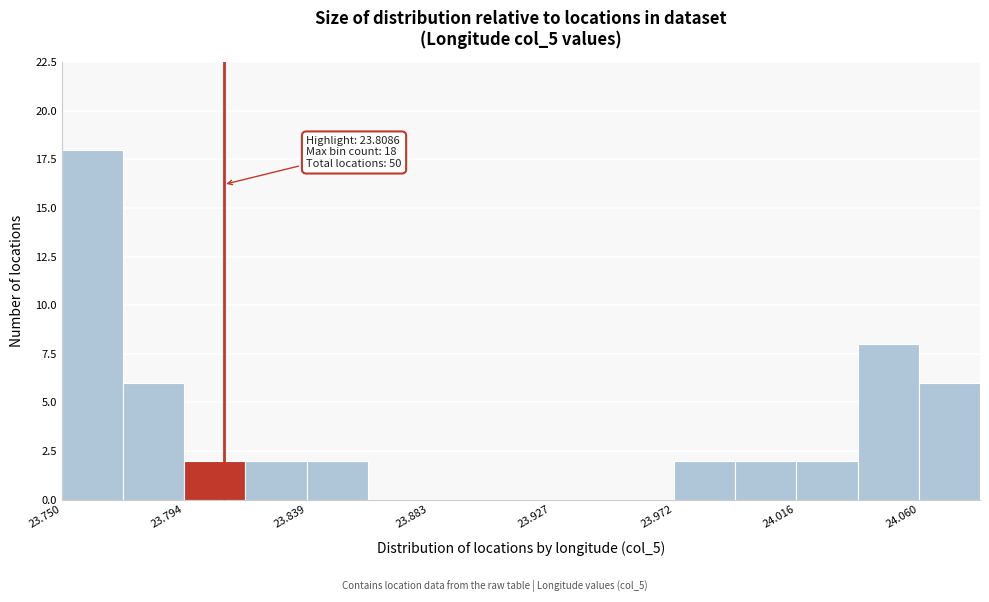

Which range on the x-axis has the tallest bar?

23.750 to 23.770